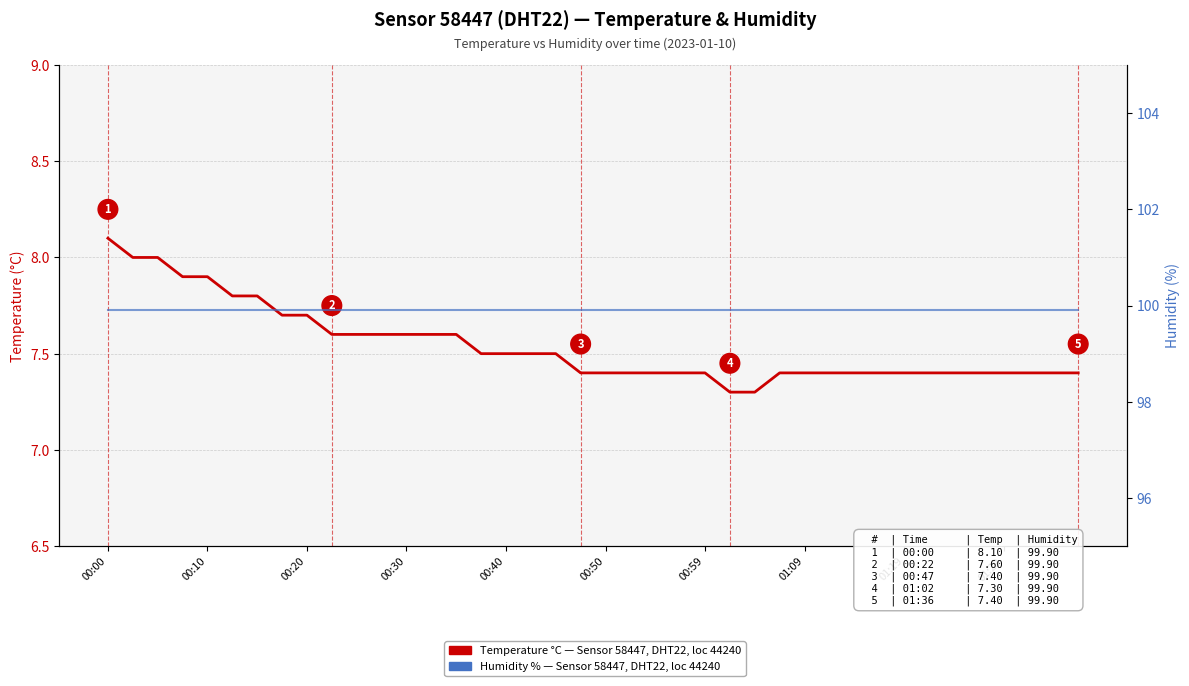

What are all the series names shown in the legend?

Temperature °C (Sensor 58447, DHT22), Humidity % (Sensor 58447, DHT22)